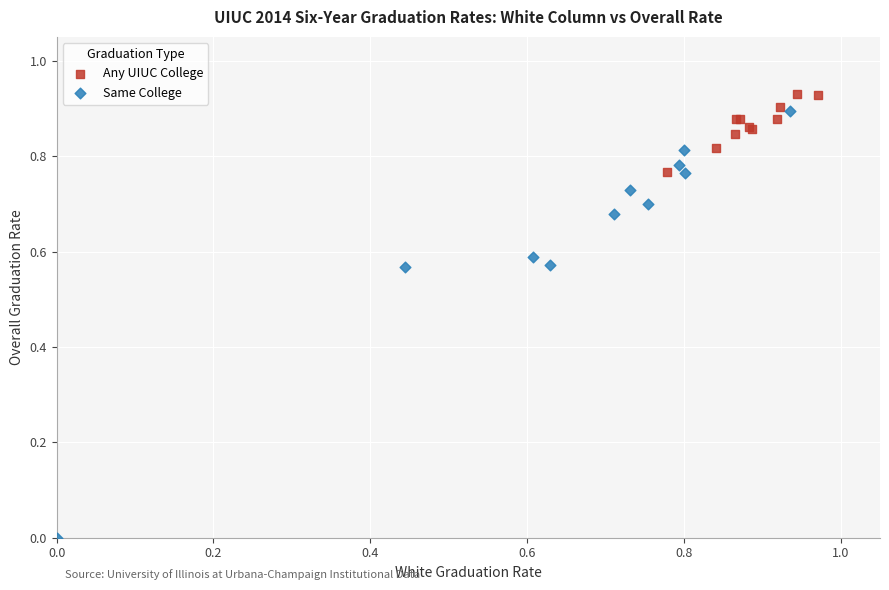

Which series has the largest Y range (max minus min)?

Same College